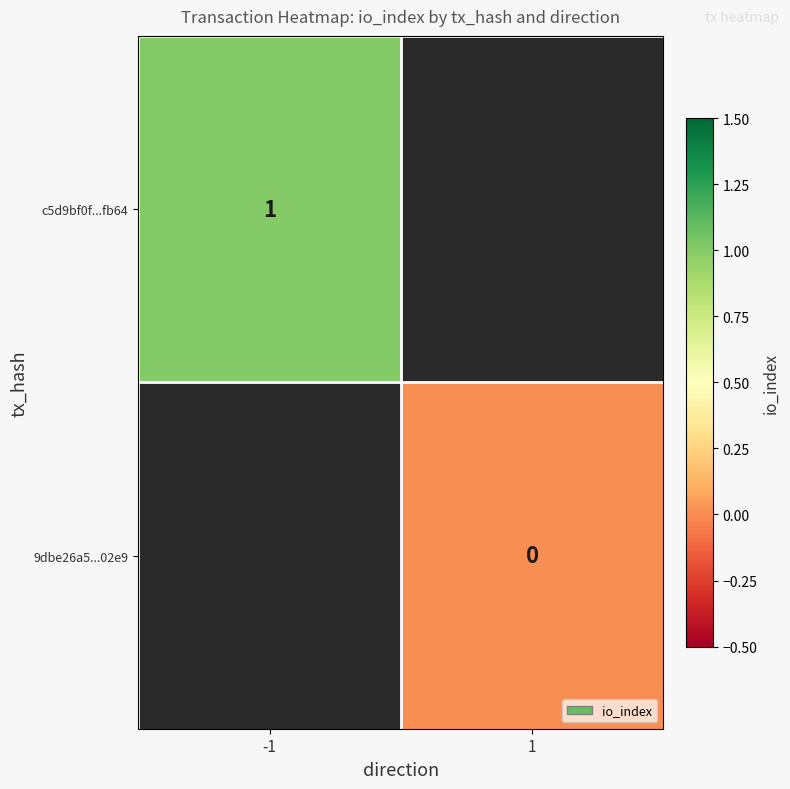

The value of c5d9bf0f...fb64 at -1 is 1. True or false?

True